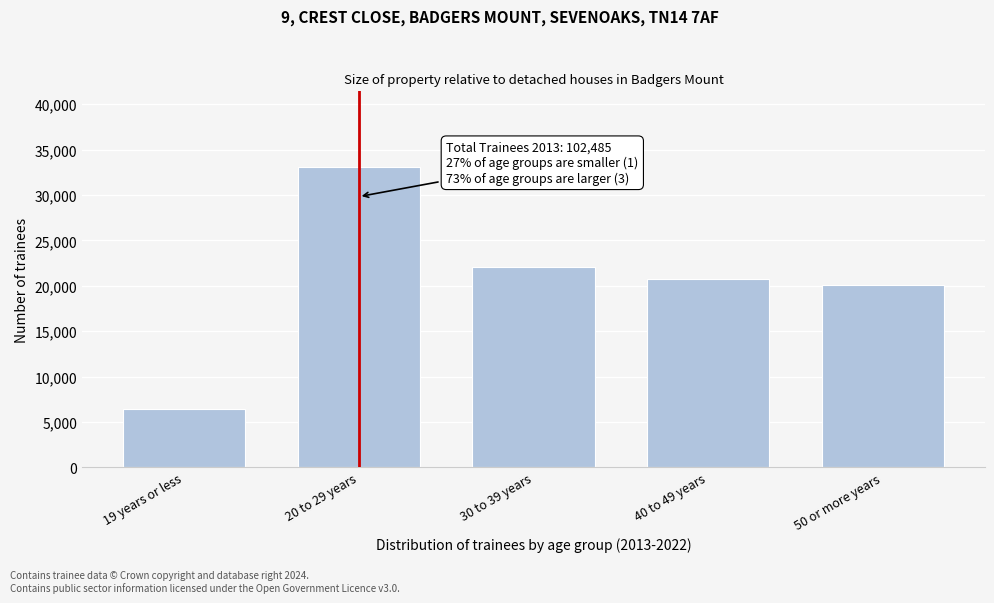

Reading left to right, list all the values displayed in this chart.

6460	33140	22090	20715	20080